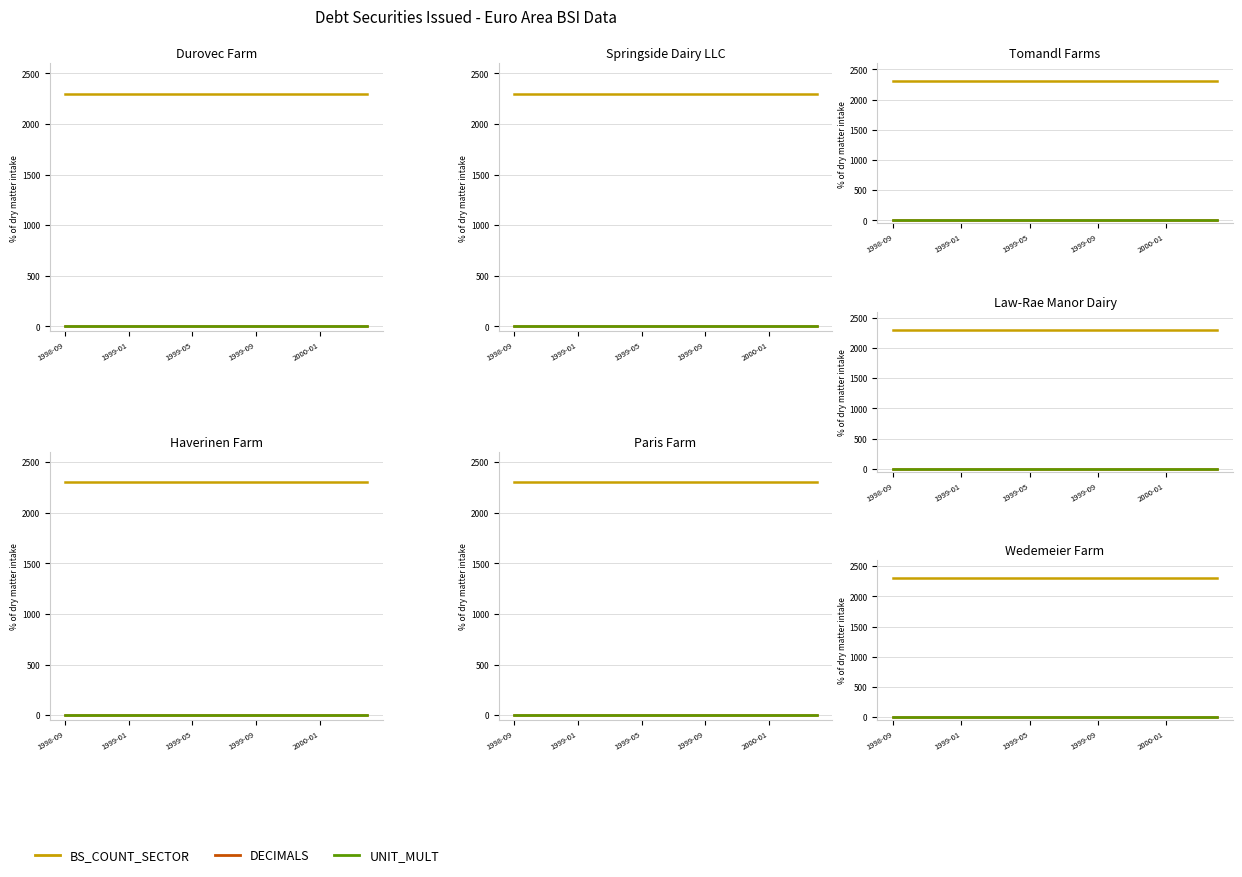

Reading right to left, transcribe all the data shown in this chart.

BS_COUNT_SECTOR: 2300	2300	2300	2300	2300	2300	2300	2300	2300	2300	2300	2300	2300	2300	2300	2300	2300	2300	2300	2300
DECIMALS: 1	1	1	1	1	1	1	1	1	1	1	1	1	1	1	1	1	1	1	1
UNIT_MULT: 0	0	0	0	0	0	0	0	0	0	0	0	0	0	0	0	0	0	0	0